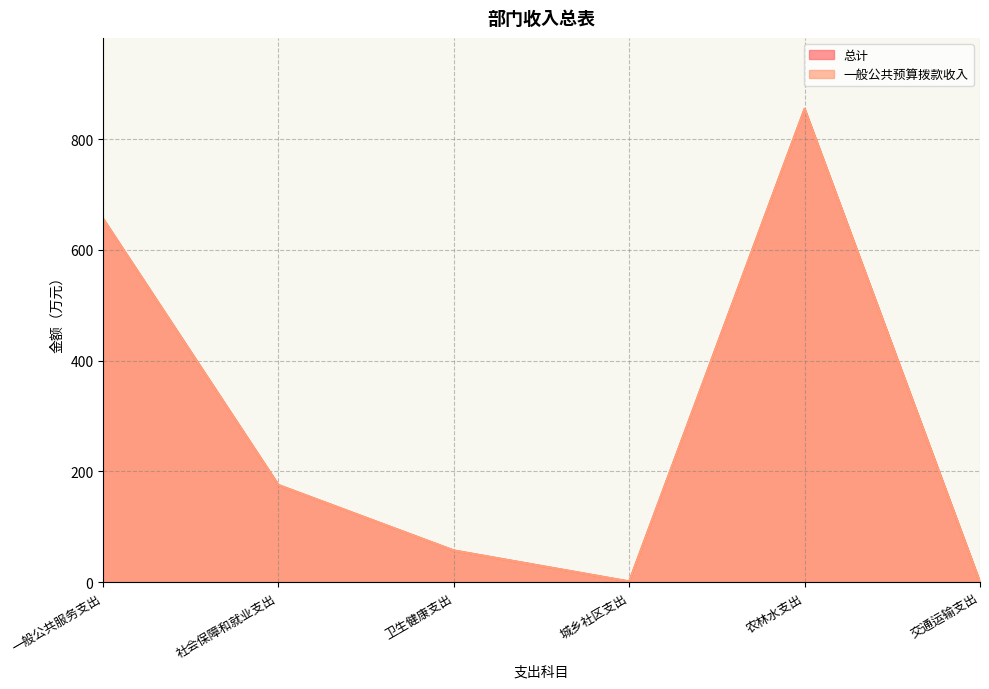

Where is 一般公共预算拨款收入 nearest to the value 427?

一般公共服务支出